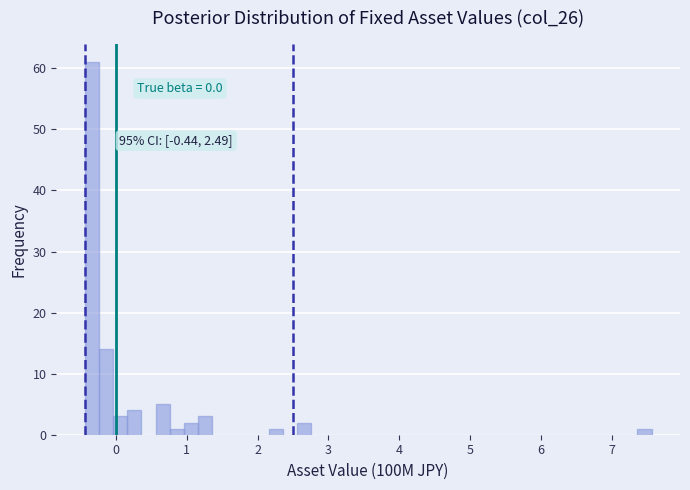

Read against the x-axis, roughly where is the centre of the tallest bar?

-0.3